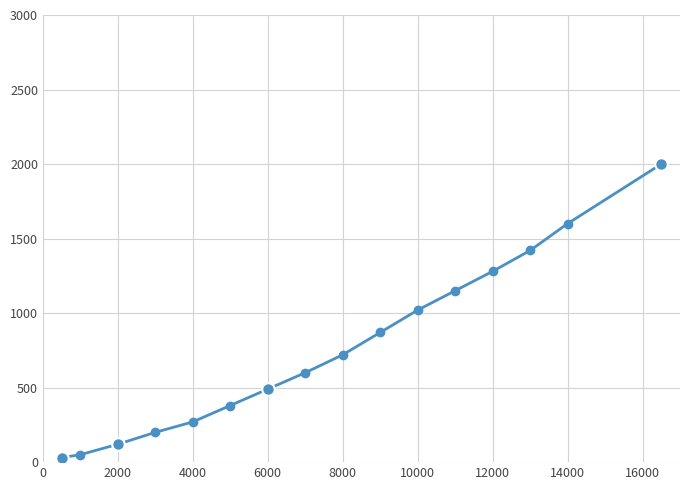

Count the number of data series in this chart.

1